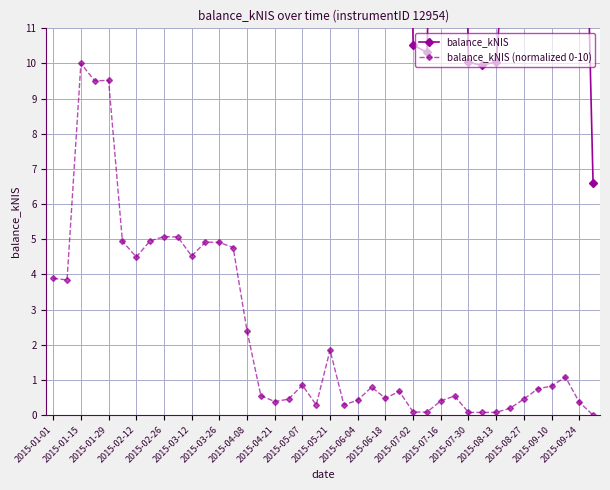

True or false: balance_kNIS and balance_kNIS (normalized 0-10) intersect in this chart.

False